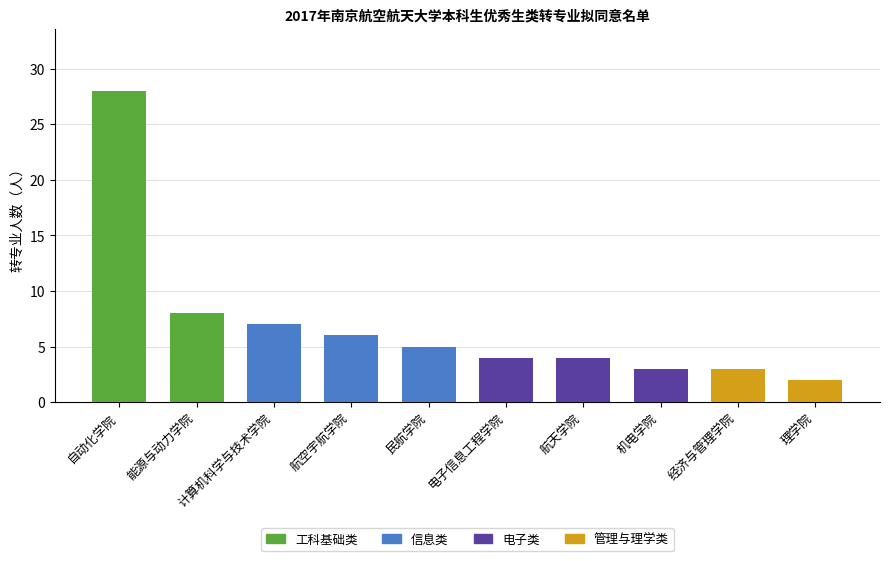

What is the smallest value displayed?

2